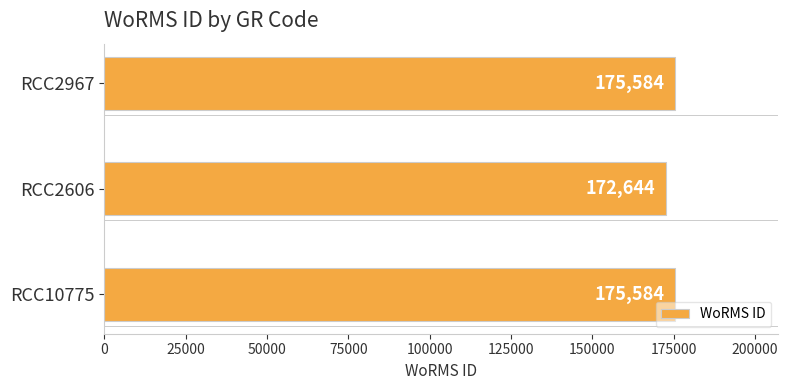

The chart shows a value of 175584 at RCC2967. True or false?

True